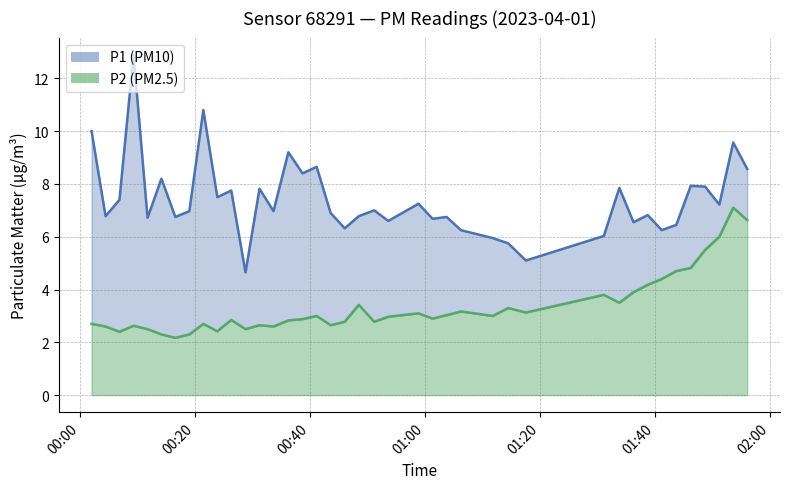

Is it true that P1 equals 1.5 at 7?

False